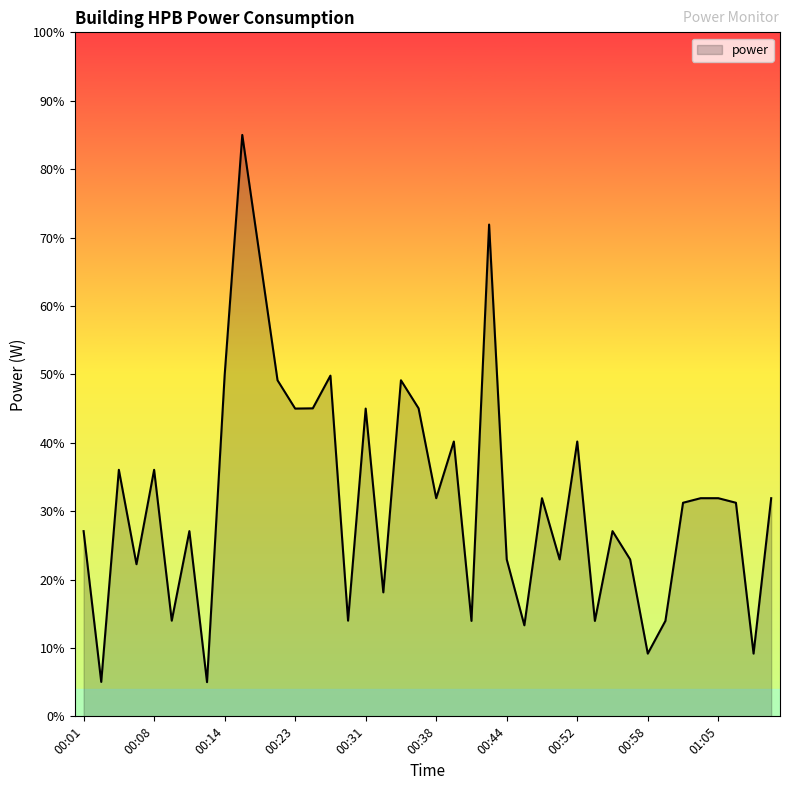

What is the smallest value displayed?

5.0